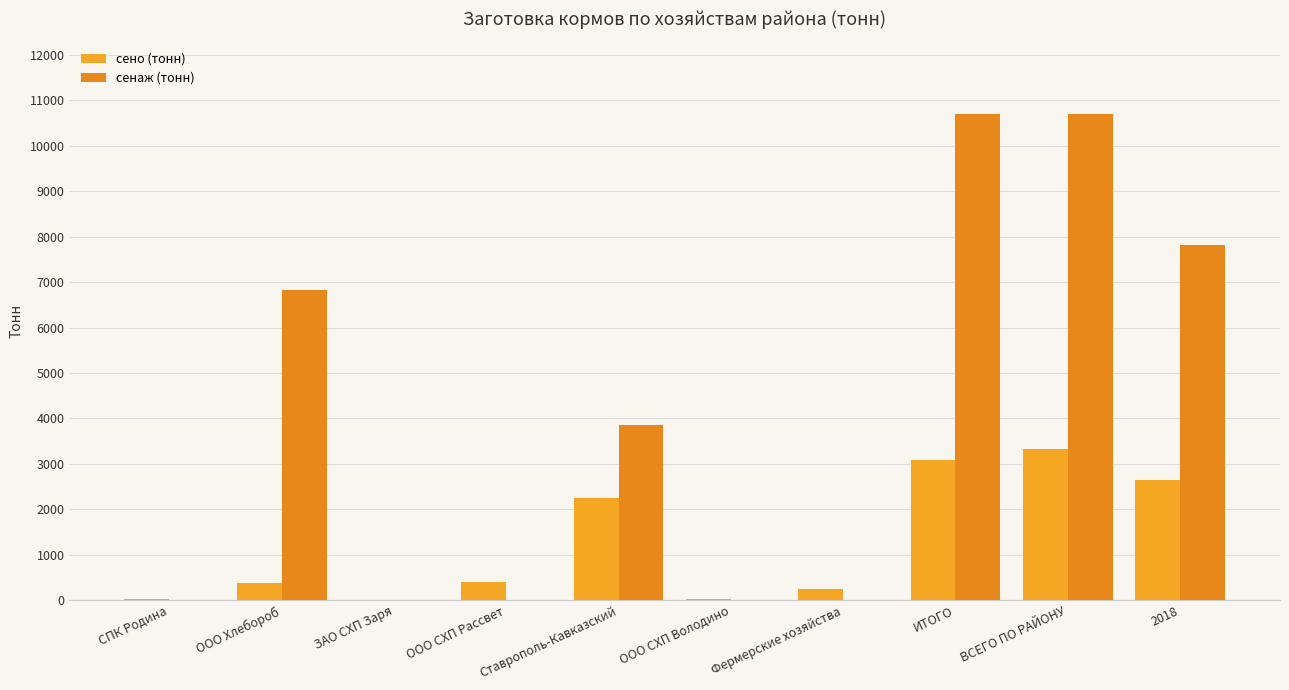

Where is сено (тонн) nearest to the value 1664?

Ставрополь-Кавказский